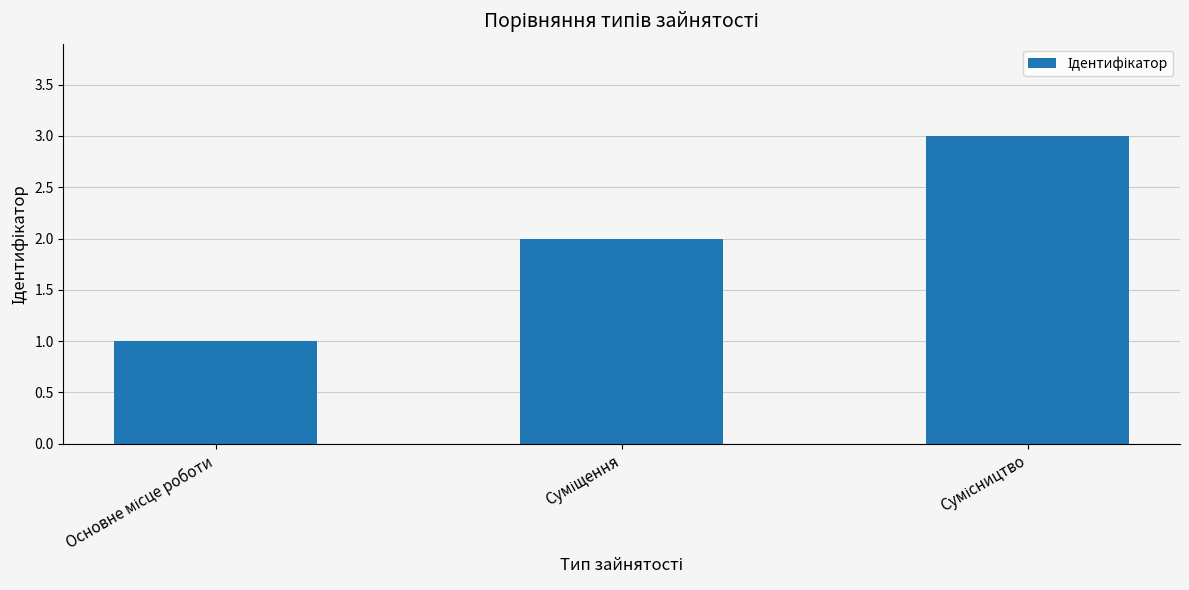

What is the greatest value displayed?

3